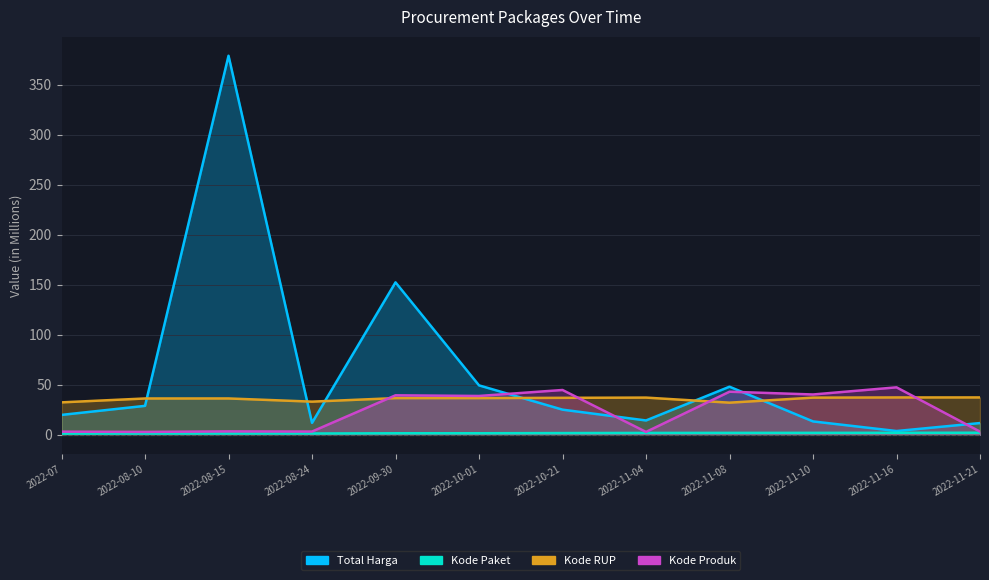

What is the label of the 4th point from the left?

2022-08-24